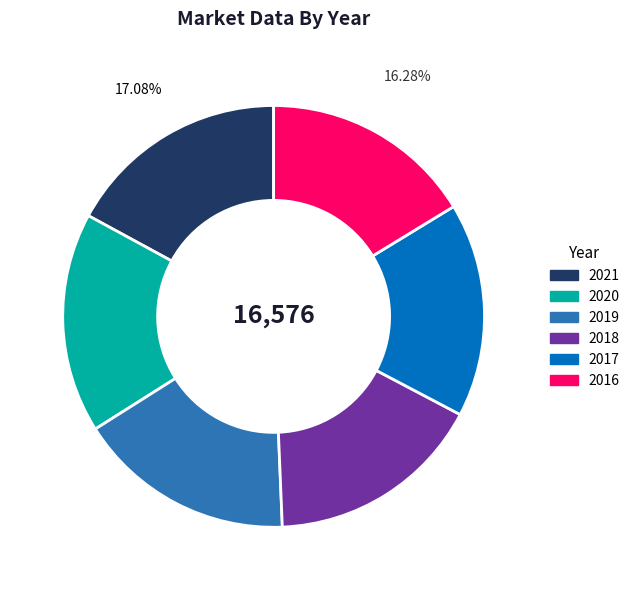

The 2019 slice represents 17% of the pie. True or false?

True